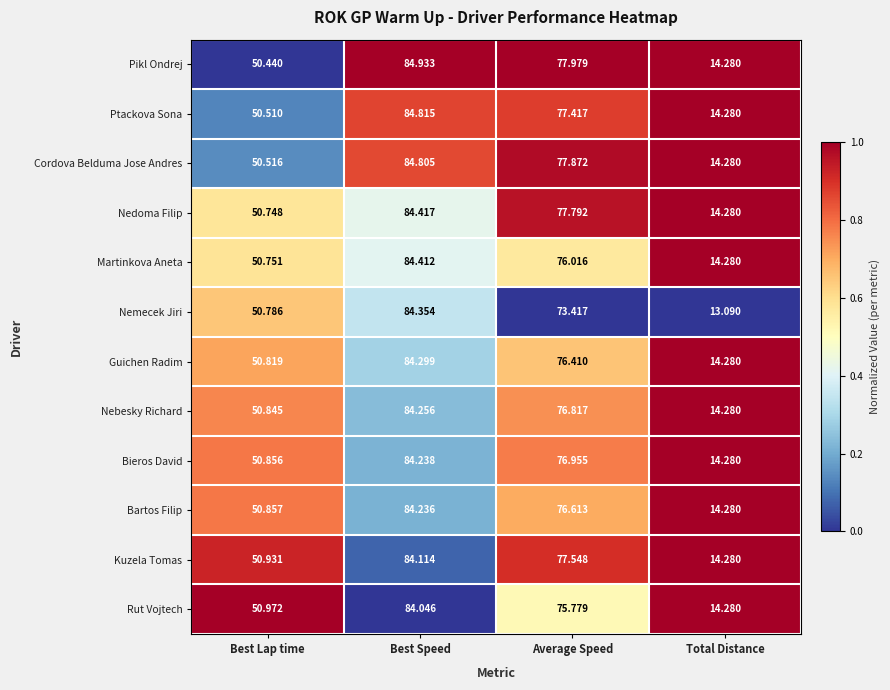

At which category is the sum across all series the highest?

Best Speed